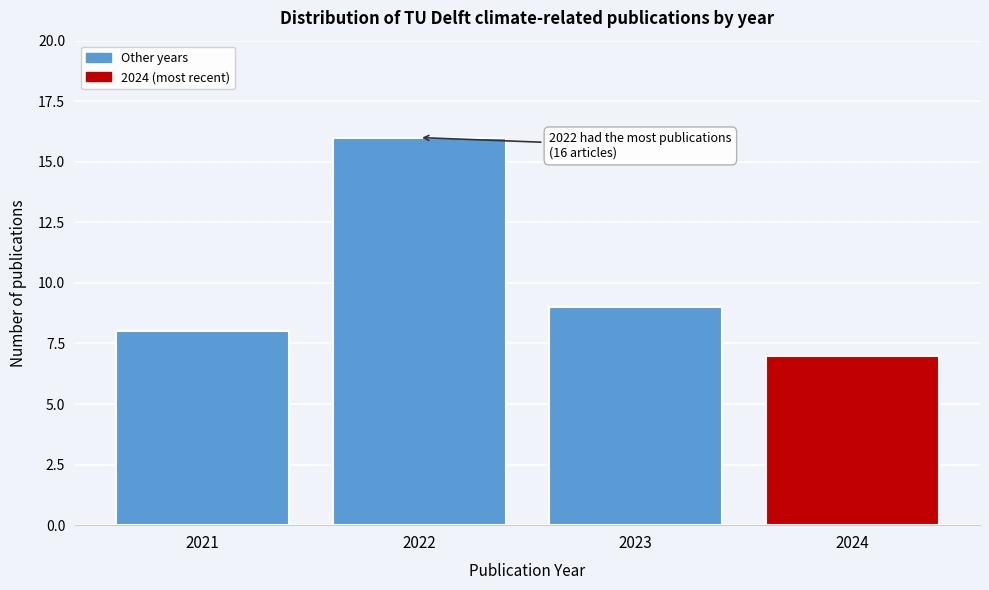

Reading left to right, extract all data points from this chart.

8	16	9	7